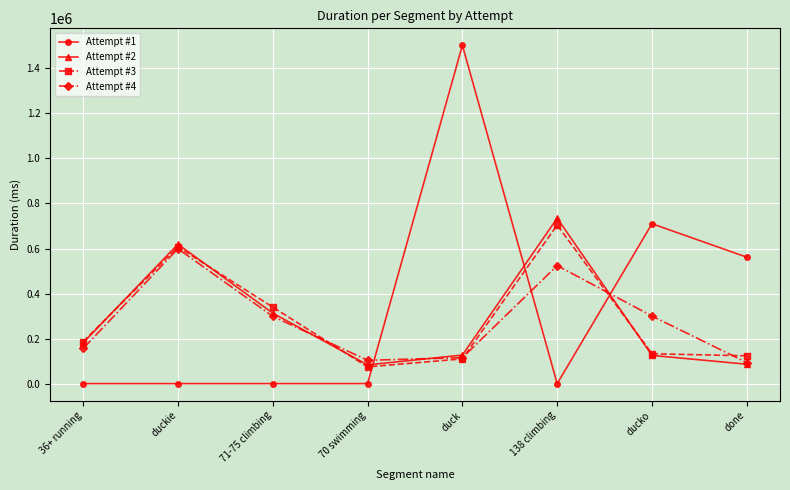

True or false: Attempt #4 and Attempt #3 cross at least once.

True